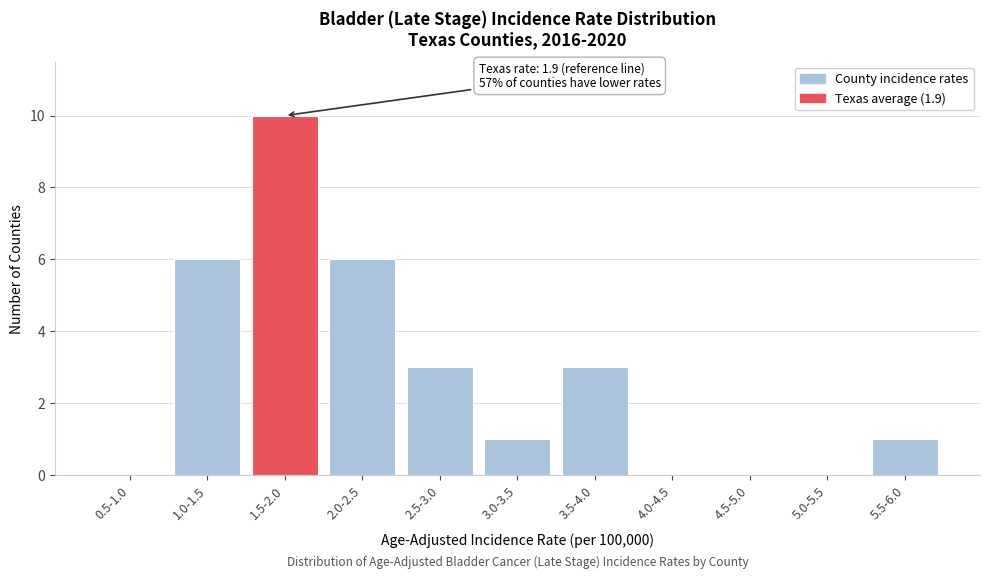

Reading left to right, what are all the values shown in this chart?

0.5-1.0=0	1.0-1.5=6	1.5-2.0=10	2.0-2.5=6	2.5-3.0=3	3.0-3.5=1	3.5-4.0=3	4.0-4.5=0	4.5-5.0=0	5.0-5.5=0	5.5-6.0=1